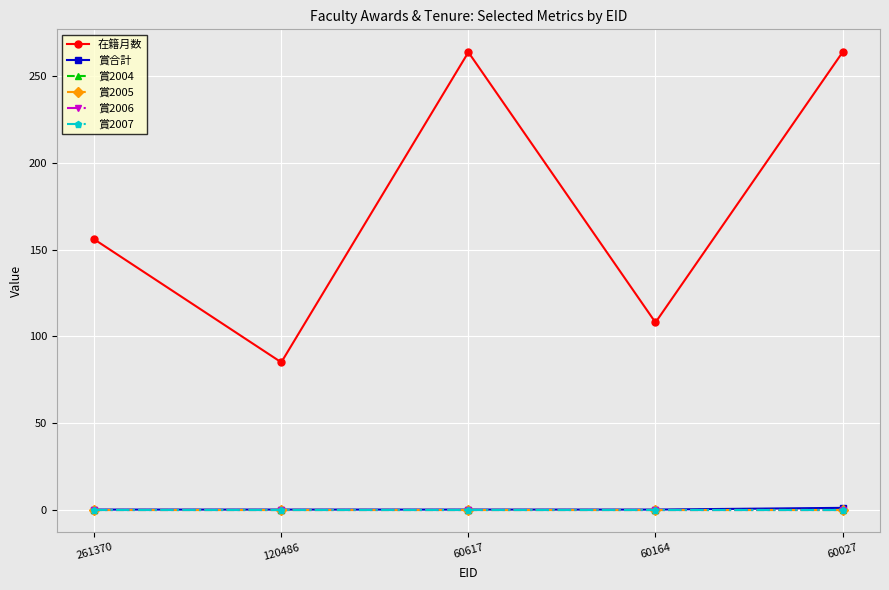

Reading left to right, list all the values displayed in this chart.

在籍月数: 156	85	264	108	264
賞合計: 0	0	0	0	1
賞2004: 0	0	0	0	0
賞2005: 0	0	0	0	0
賞2006: 0	0	0	0	0
賞2007: 0	0	0	0	0